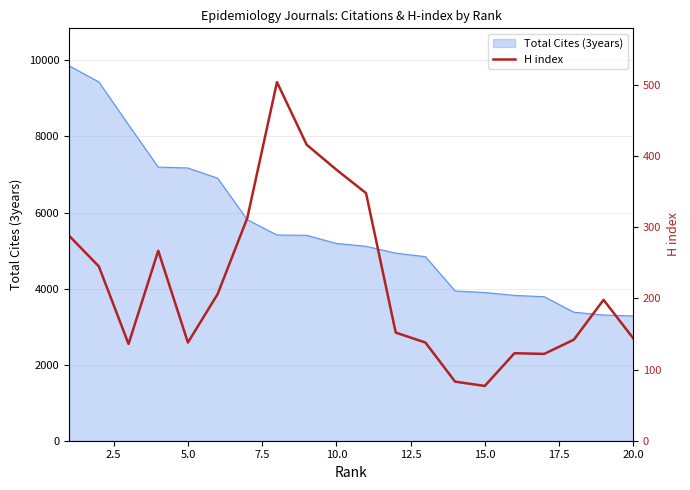

What is the minimum value for Total Cites (3years)?

3279